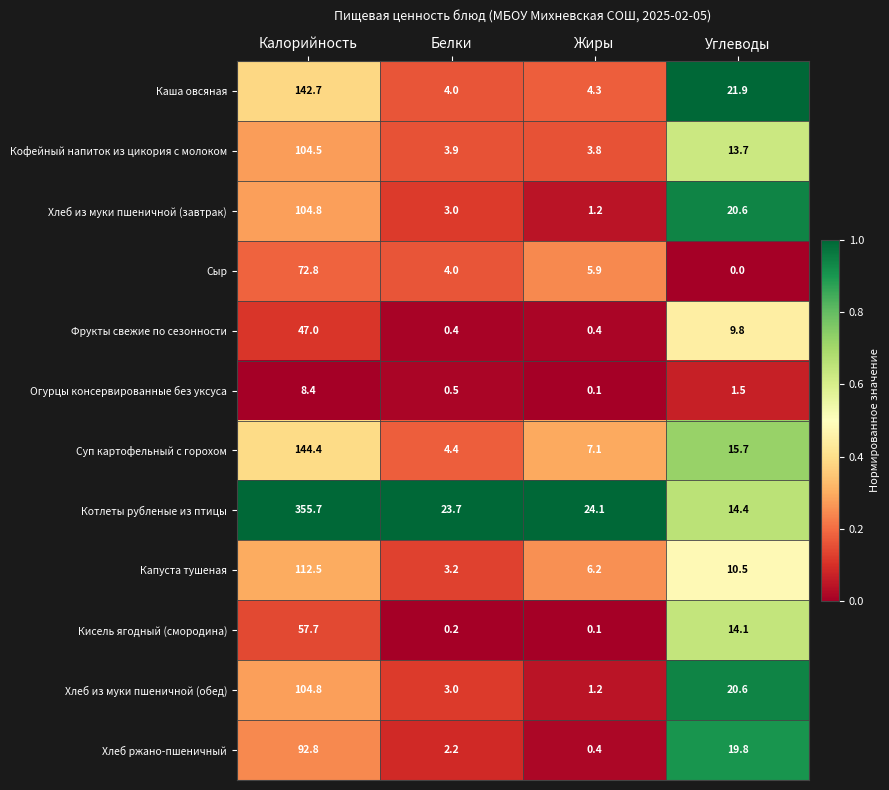

Is it true that Огурцы консервированные без уксуса equals 14.1 at Калорийность?

False